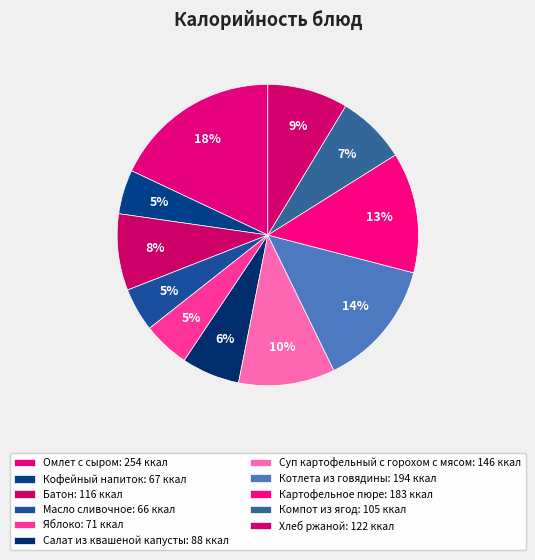

The Компот из ягод slice represents 7% of the pie. True or false?

True